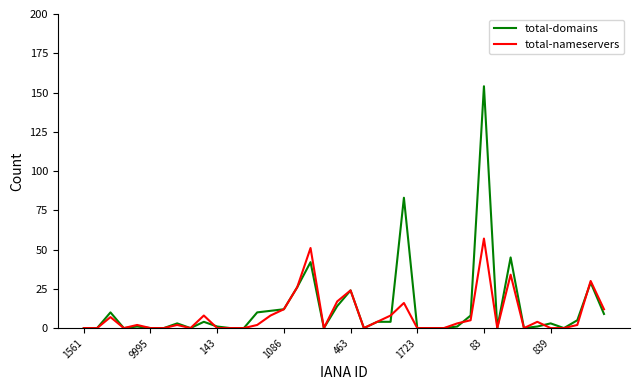

Rank the series by their maximum value, from highest to lowest.

total-domains, total-nameservers